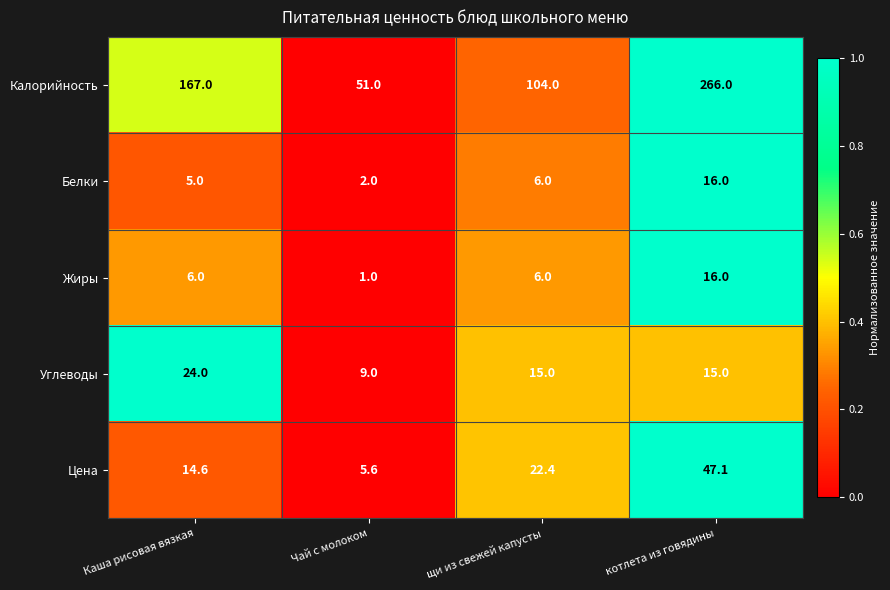

Reading left to right, list all the values displayed in this chart.

Калорийность: 167.0	51.0	104.0	266.0
Белки: 5.0	2.0	6.0	16.0
Жиры: 6.0	1.0	6.0	16.0
Углеводы: 24.0	9.0	15.0	15.0
Цена: 14.6	5.6	22.4	47.1